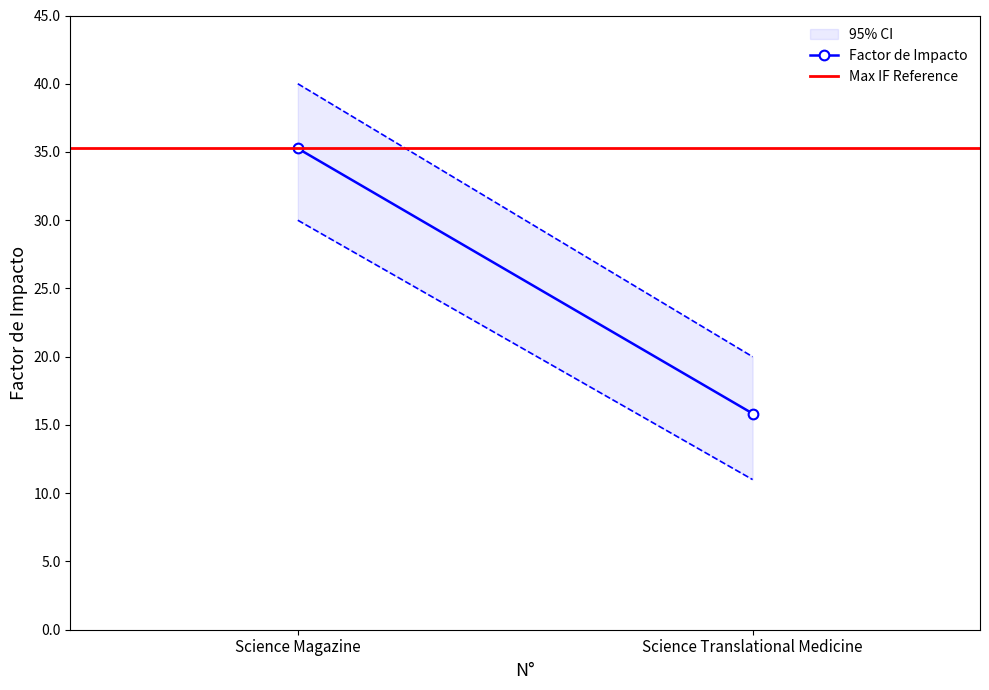

What is the spread (max minus min) of values at Science Translational Medicine?

19.4